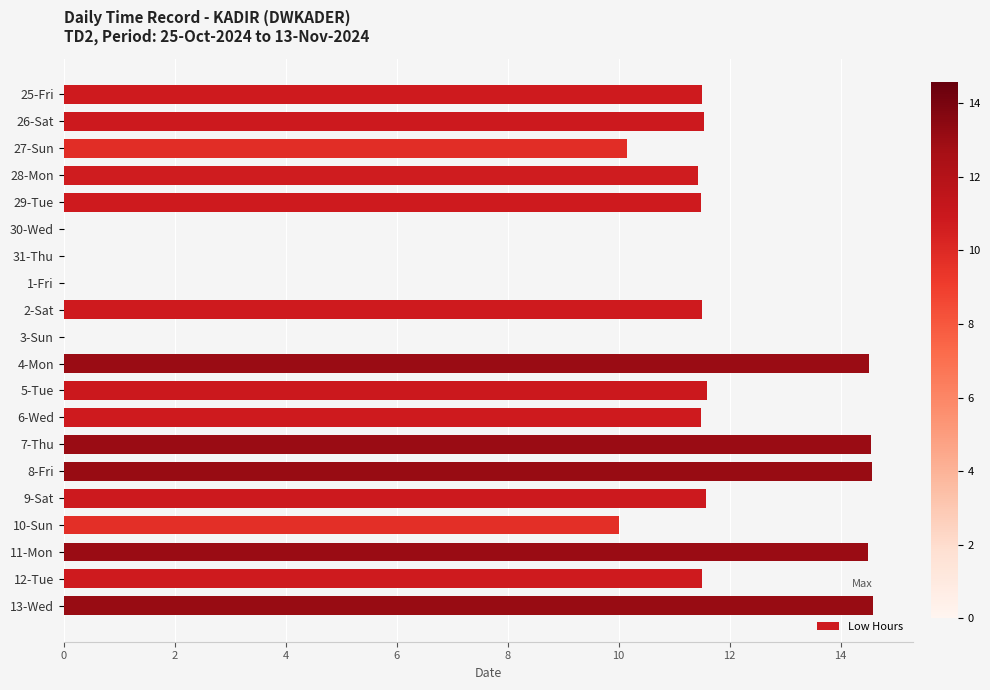

What is the maximum value shown in the chart?

14.6